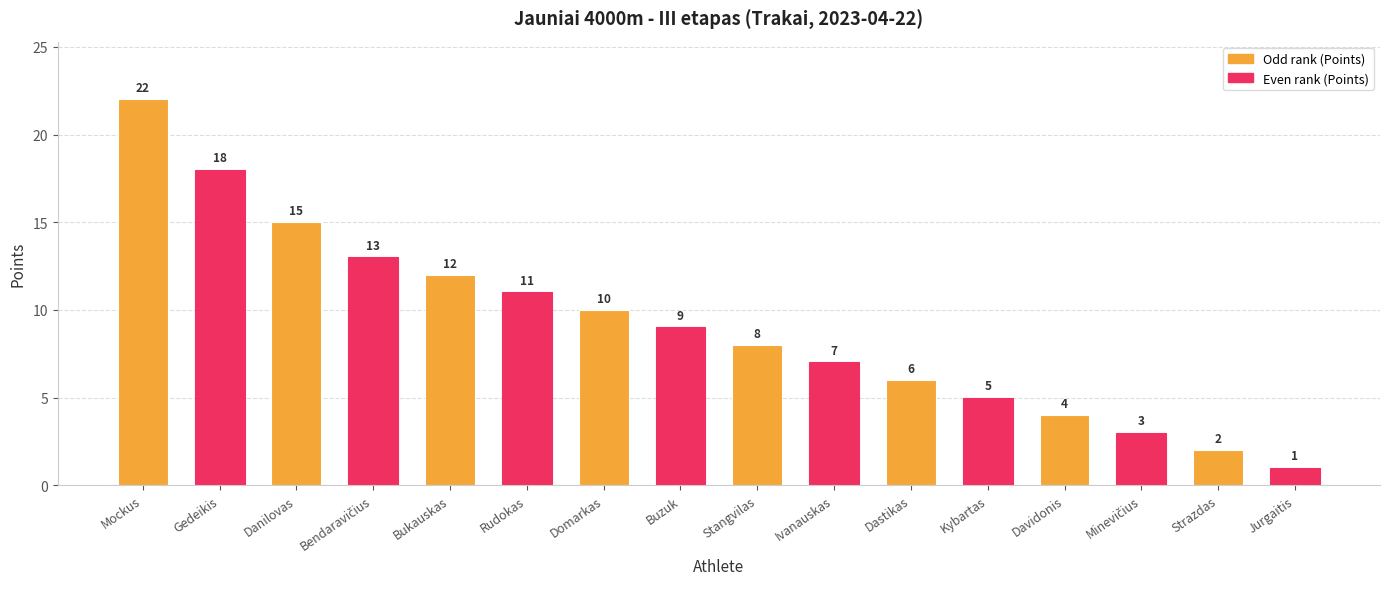

Where is the data nearest to the value 11?

Rudokas